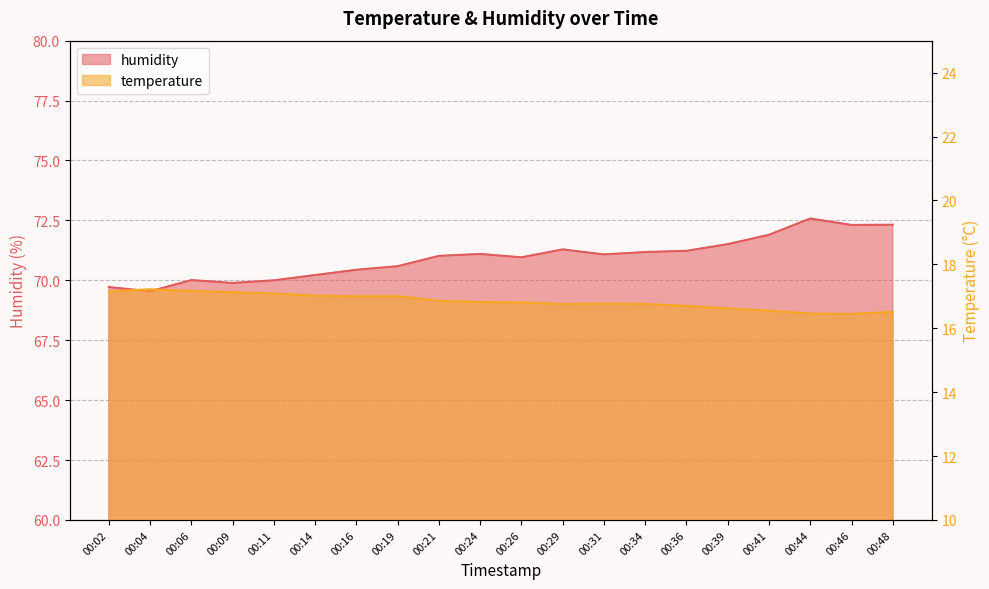

What is the maximum value for humidity?

72.6